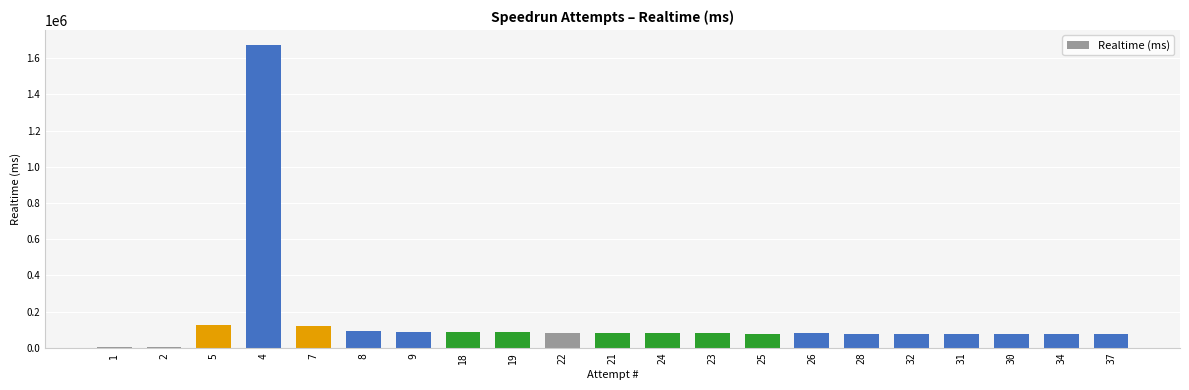

What is the sum of all values?

3218102